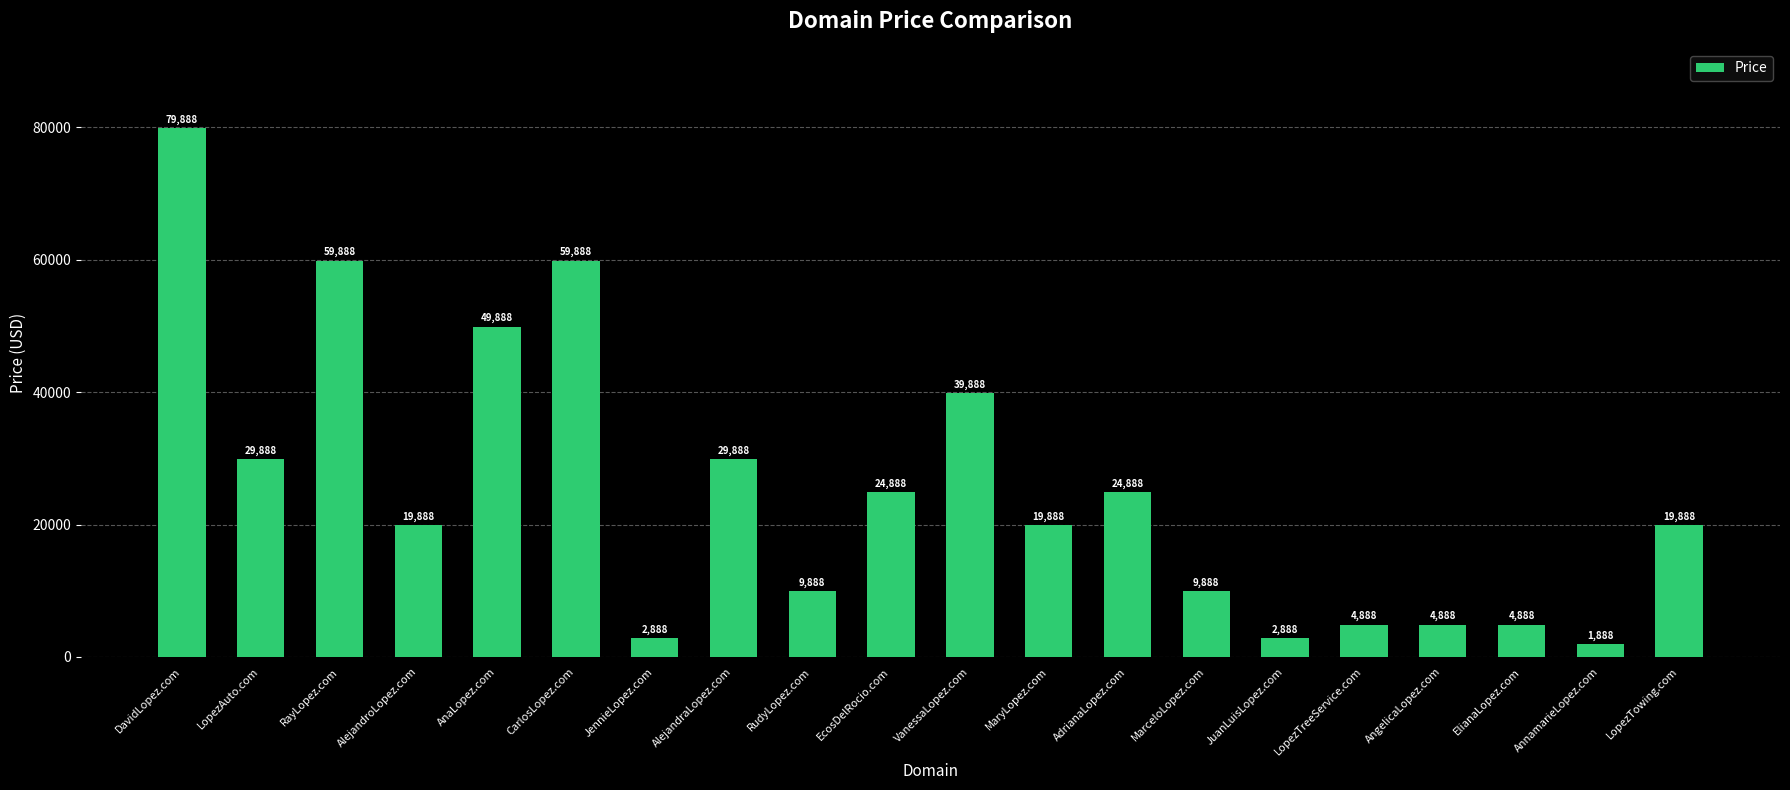

Reading left to right, what are all the values shown in this chart?

79888	29888	59888	19888	49888	59888	2888	29888	9888	24888	39888	19888	24888	9888	2888	4888	4888	4888	1888	19888